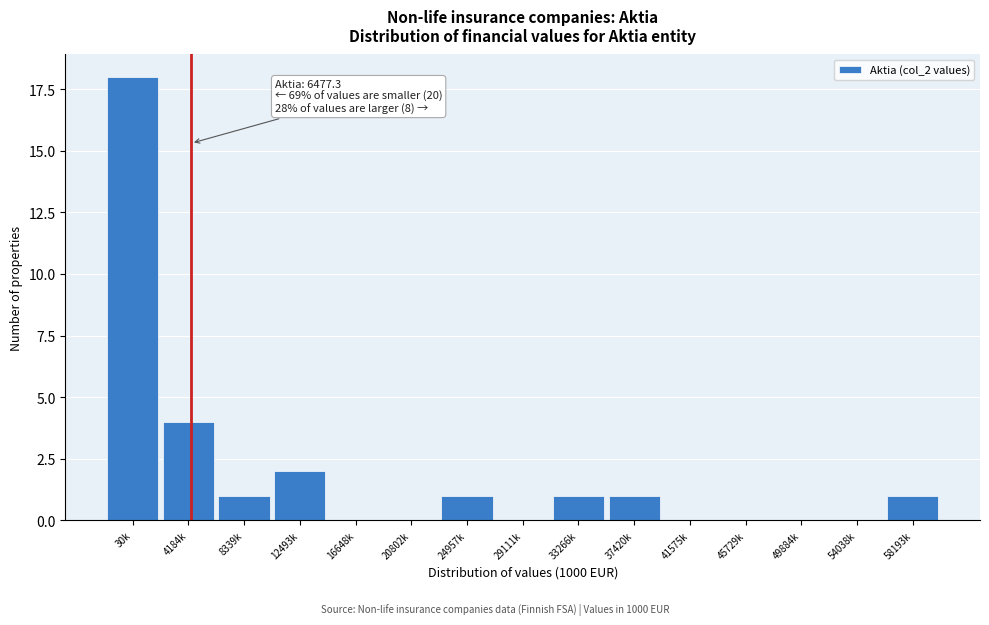

Reading left to right, what are all the values shown in this chart?

30k=18	4184k=4	8339k=1	12493k=2	16648k=0	20802k=0	24957k=1	29111k=0	33266k=1	37420k=1	41575k=0	45729k=0	49884k=0	54038k=0	58193k=1